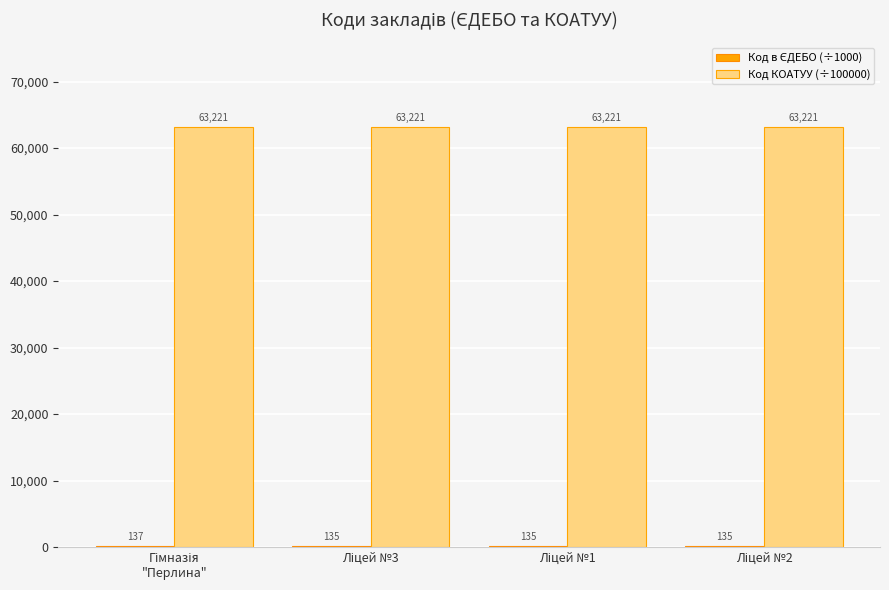

What is the maximum value shown in the chart?

63220.6